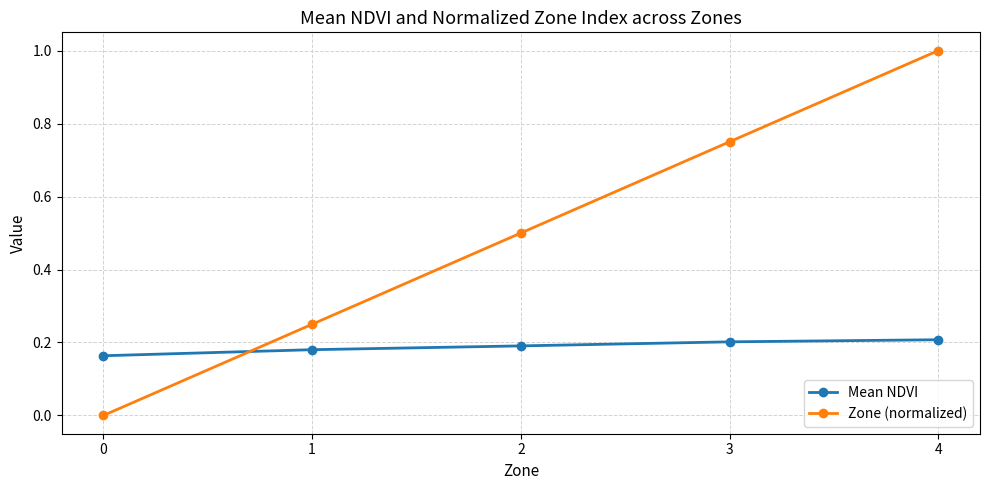

Which series changed the most between 0 and 3?

Zone (normalized)